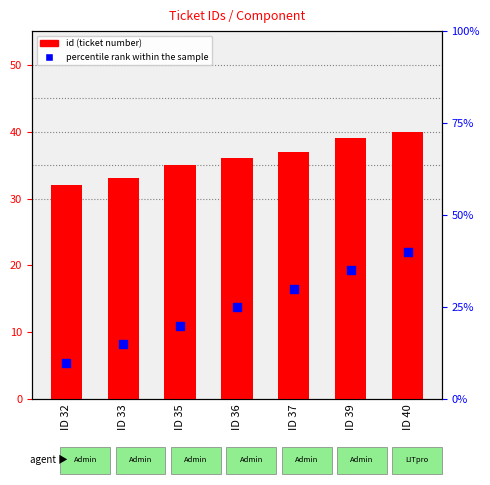

Which series has the largest Y range (max minus min)?

percentile rank within the sample